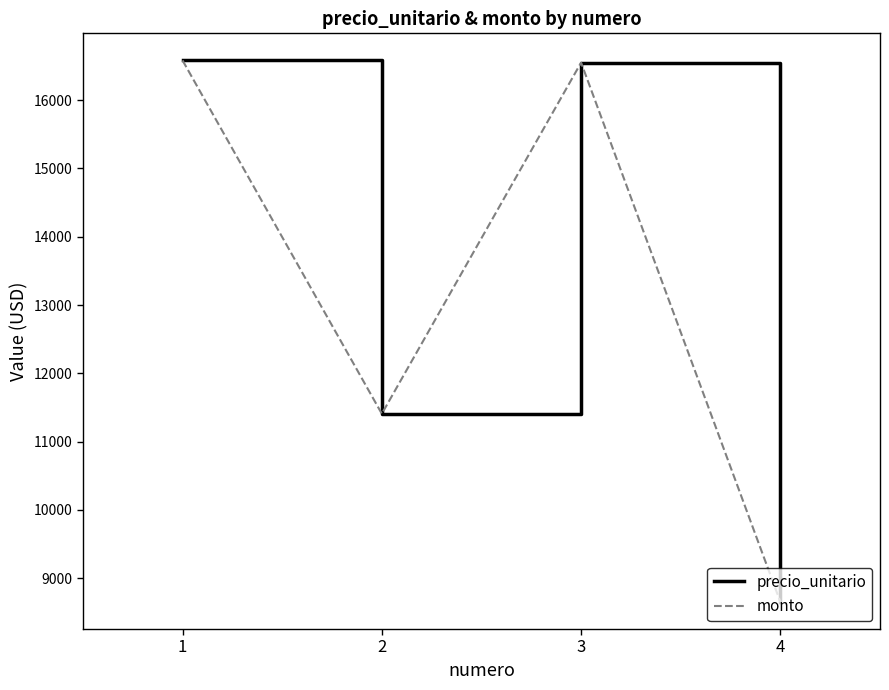

Rank the series by their maximum value, from lowest to highest.

precio_unitario, monto